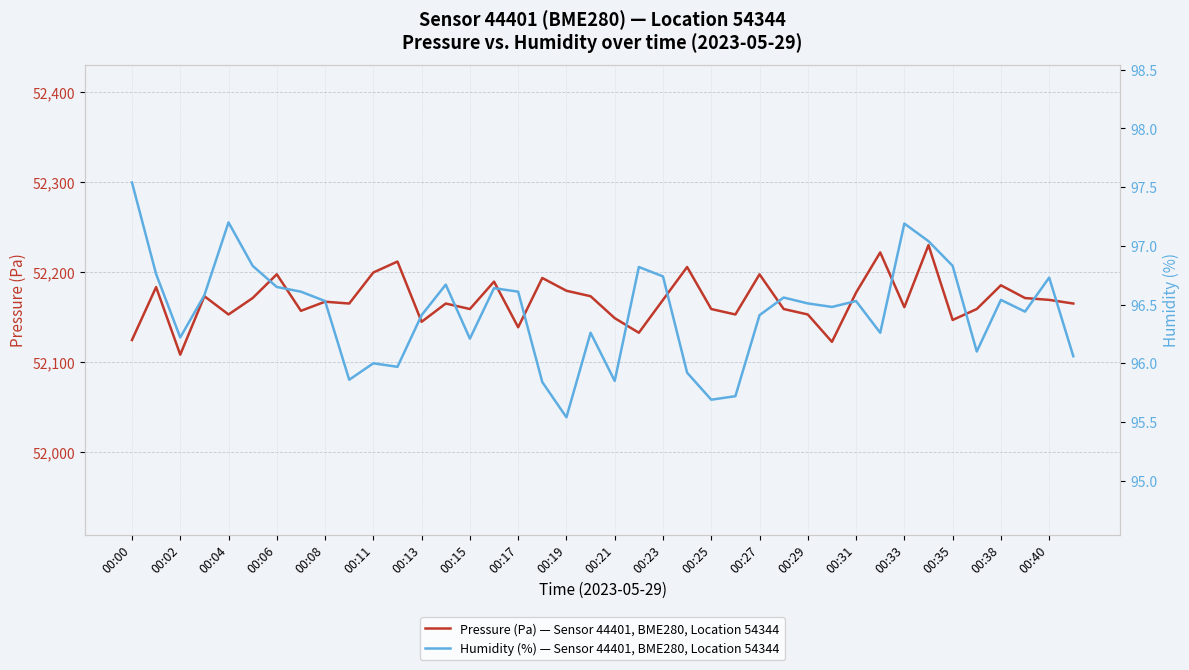

Reading right to left, transcribe all the data shown in this chart.

Pressure (Pa) — Sensor 44401, BME280, Location 54344: 52165.4	52169.5	52171.5	52185.7	52159.3	52147.2	52230.3	52161.4	52222.2	52177.6	52122.9	52153.3	52159.3	52197.9	52153.3	52159.3	52206.0	52169.5	52133.0	52149.2	52173.6	52179.6	52193.8	52139.1	52189.8	52159.3	52165.4	52145.2	52212.1	52199.9	52165.4	52167.5	52157.3	52197.9	52171.5	52153.3	52173.6	52108.7	52183.7	52124.9
Humidity (%) — Sensor 44401, BME280, Location 54344: 96.1	96.7	96.4	96.5	96.1	96.8	97.0	97.2	96.3	96.5	96.5	96.5	96.6	96.4	95.7	95.7	95.9	96.7	96.8	95.8	96.3	95.5	95.8	96.6	96.6	96.2	96.7	96.4	96.0	96.0	95.9	96.5	96.6	96.7	96.8	97.2	96.6	96.2	96.8	97.5